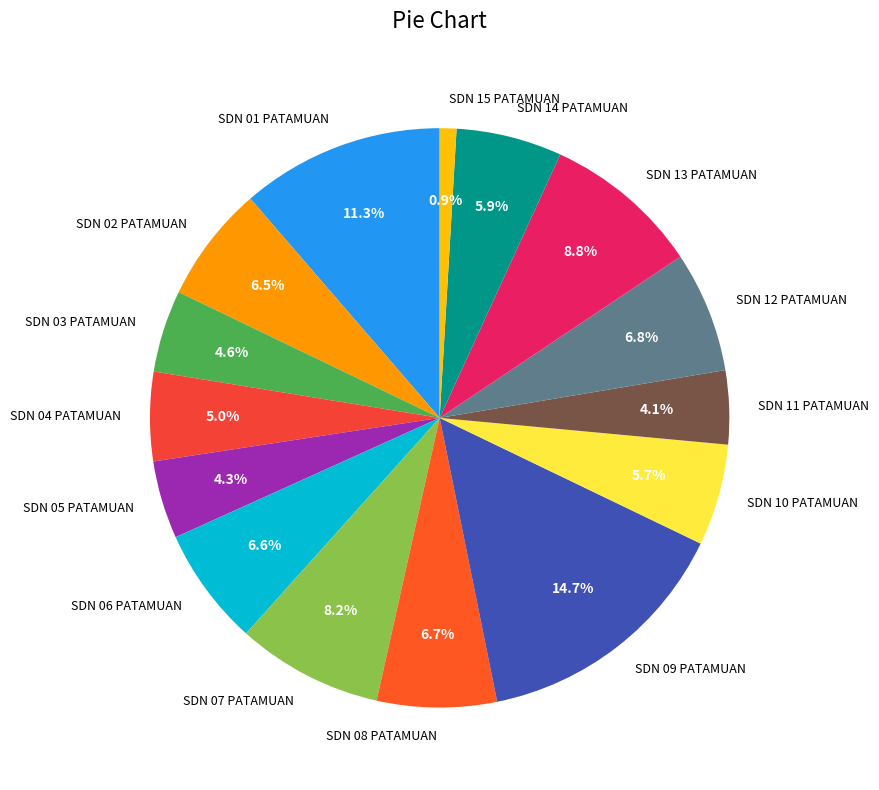

To the nearest percent, what percentage of the pie is SDN 03 PATAMUAN?

5%